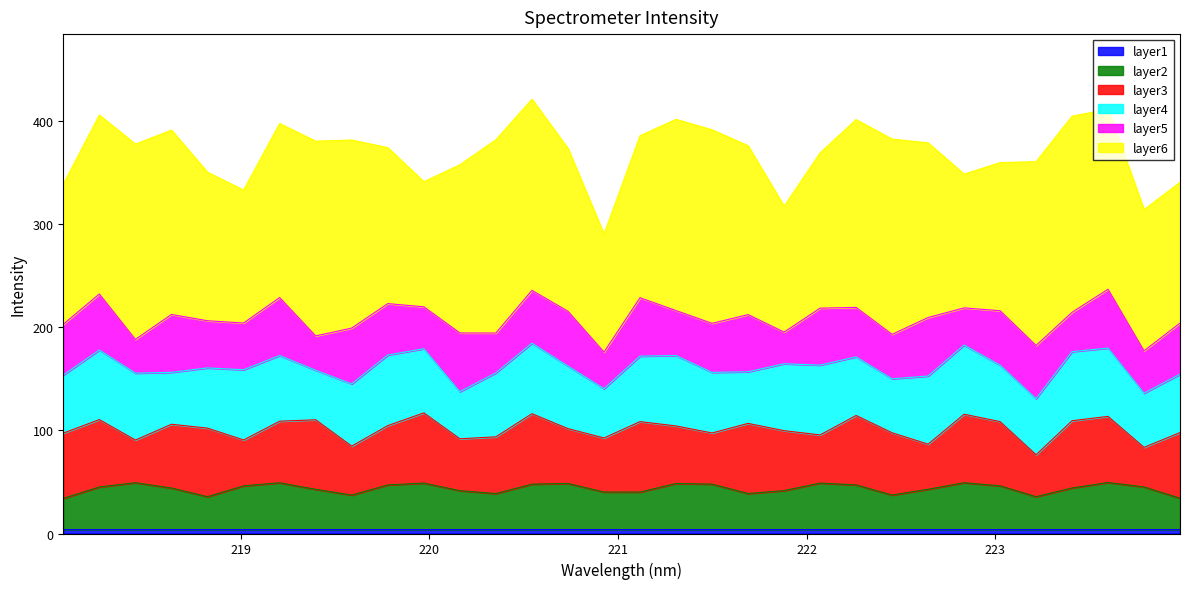

What is the average value?

3.8